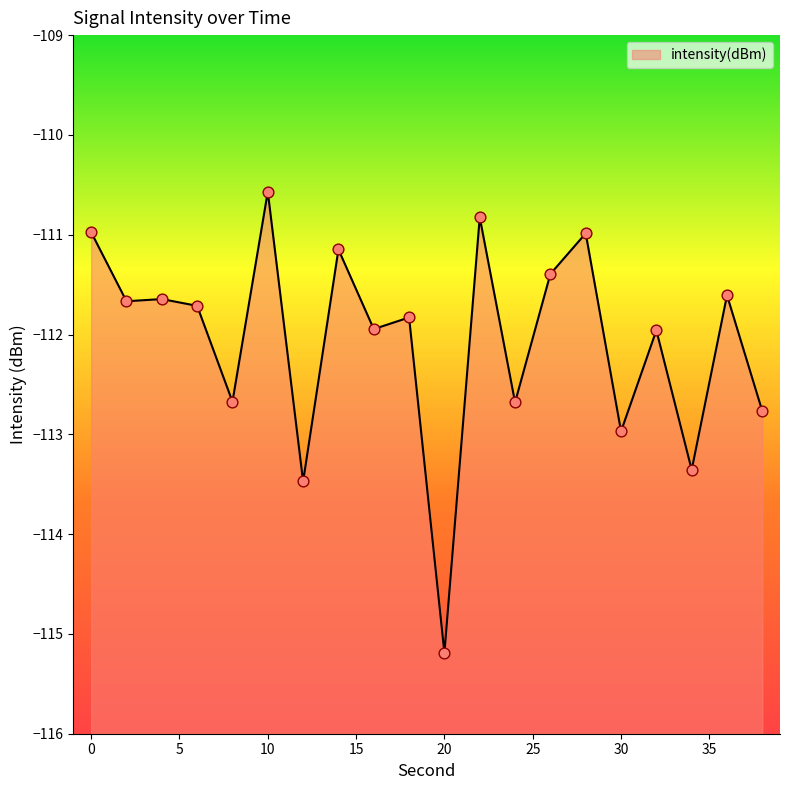

What is the change in value from 32 to 36?

+0.4